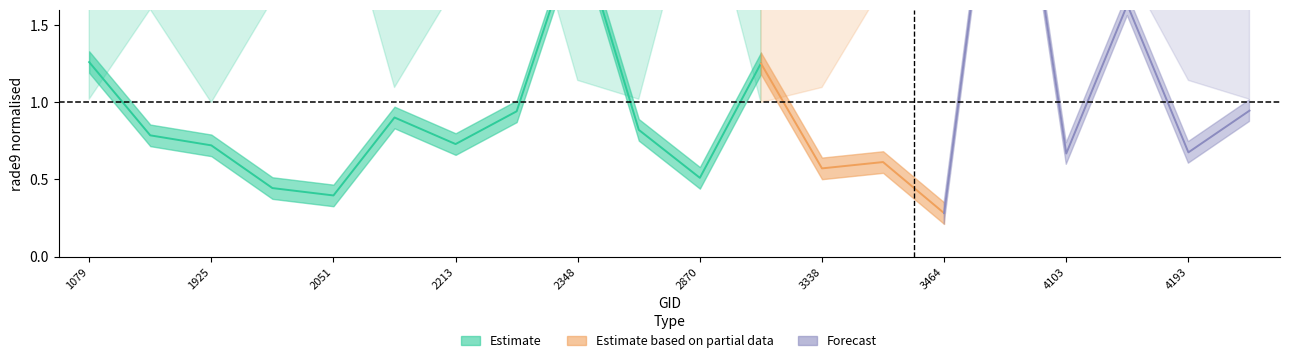

What is the spread (max minus min) of values at 2375?

1.3